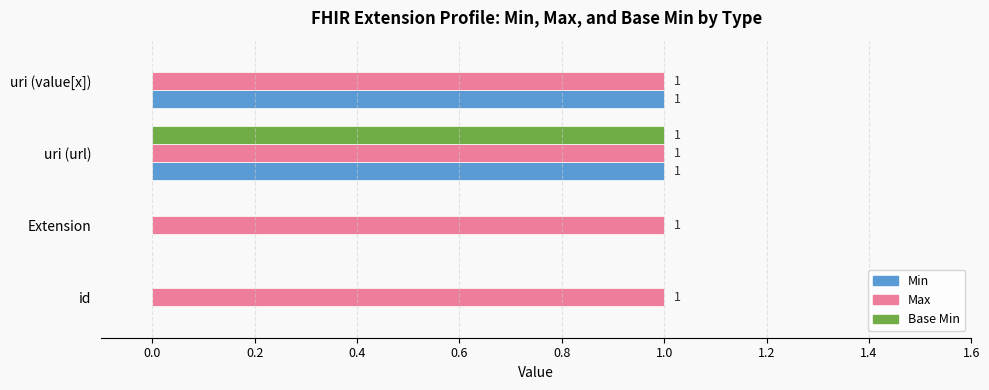

Which series has the largest total across all categories?

Max